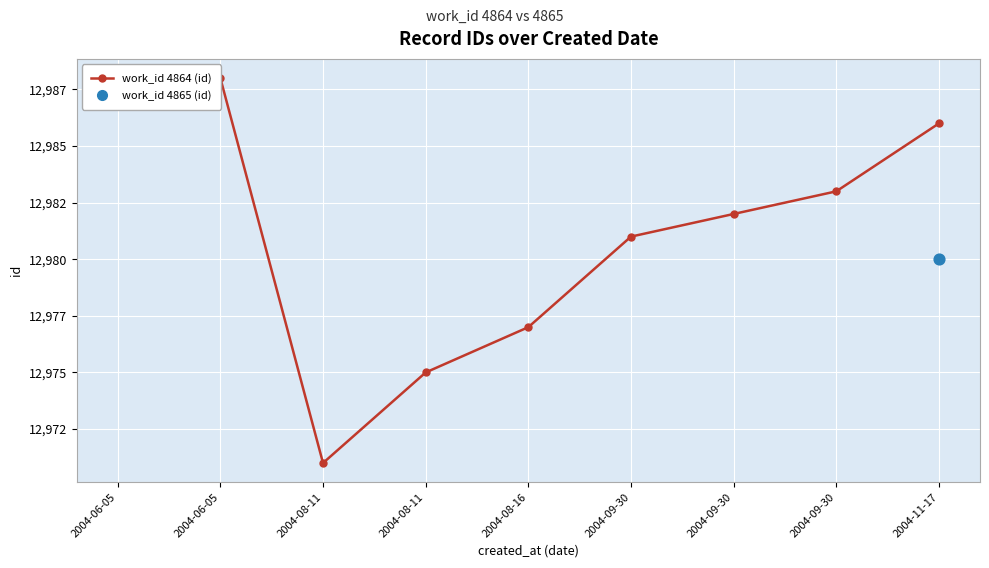

What is the ratio of the value at 2004-09-30 to the value at 2004-08-16?

1.0